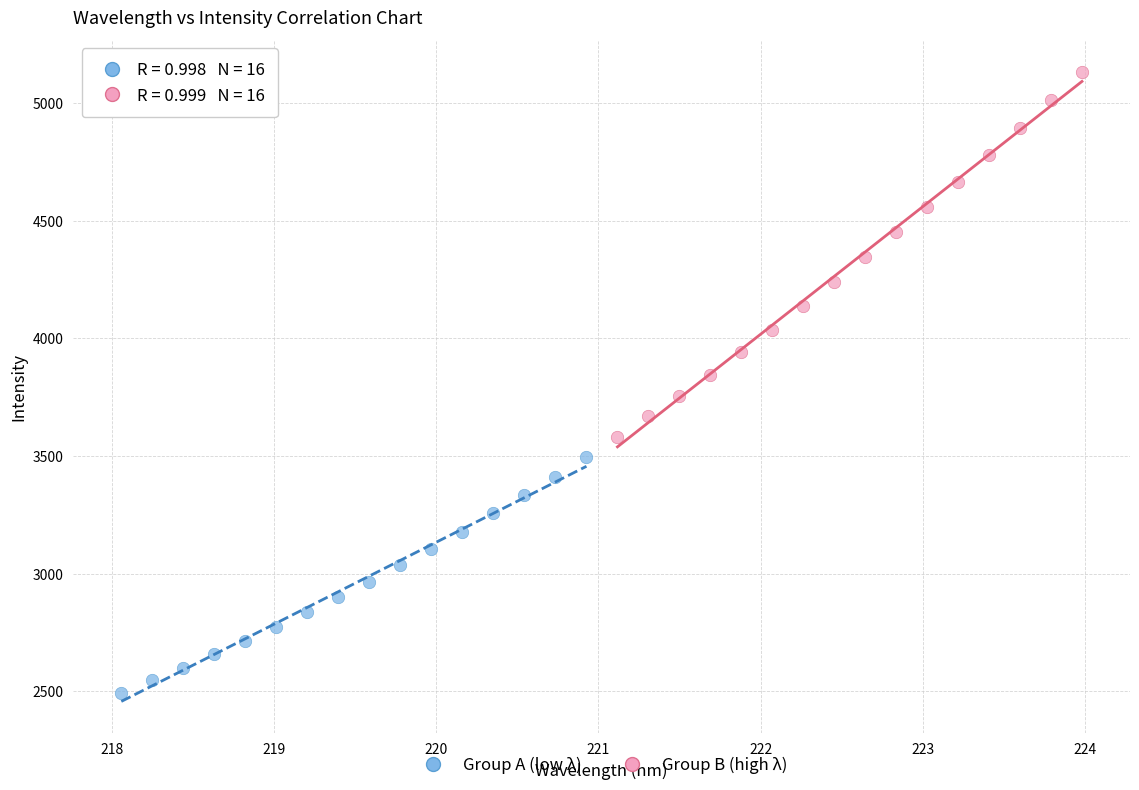

Which series reaches the maximum Y coordinate?

Group B (high λ)